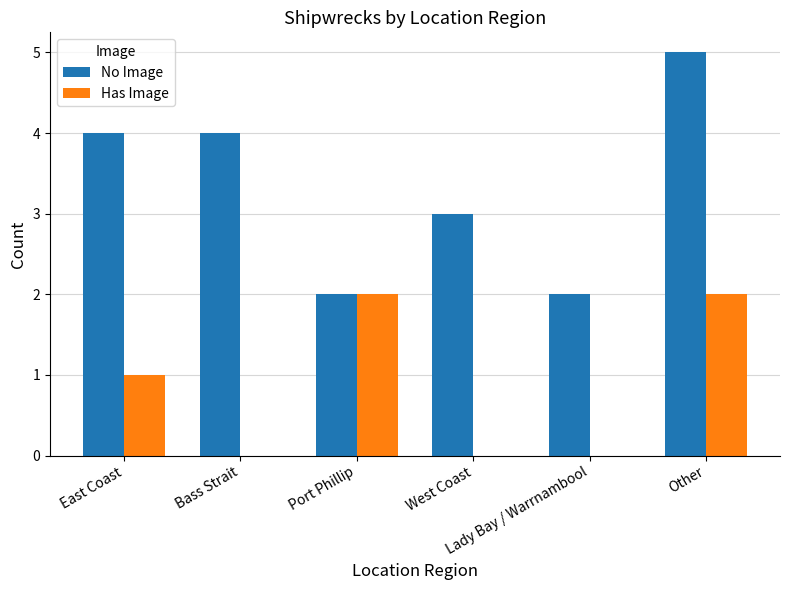

Count the No Image values in the range 2 to 4.

5